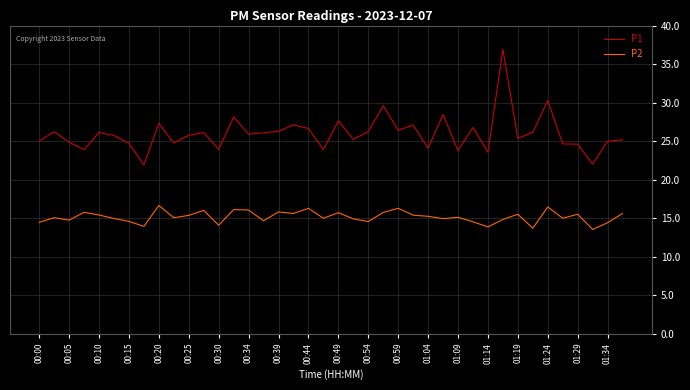

Which series has the largest total across all categories?

P1